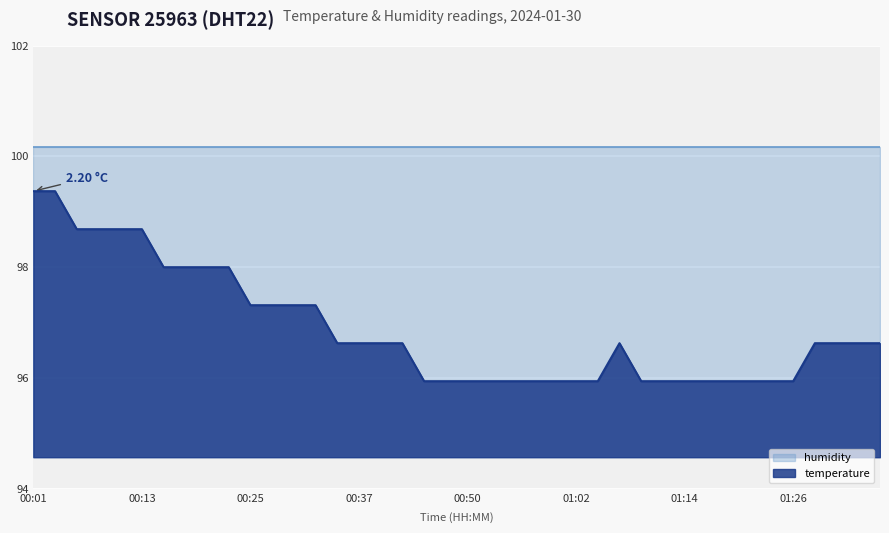

What position from the left is 01:19?

33